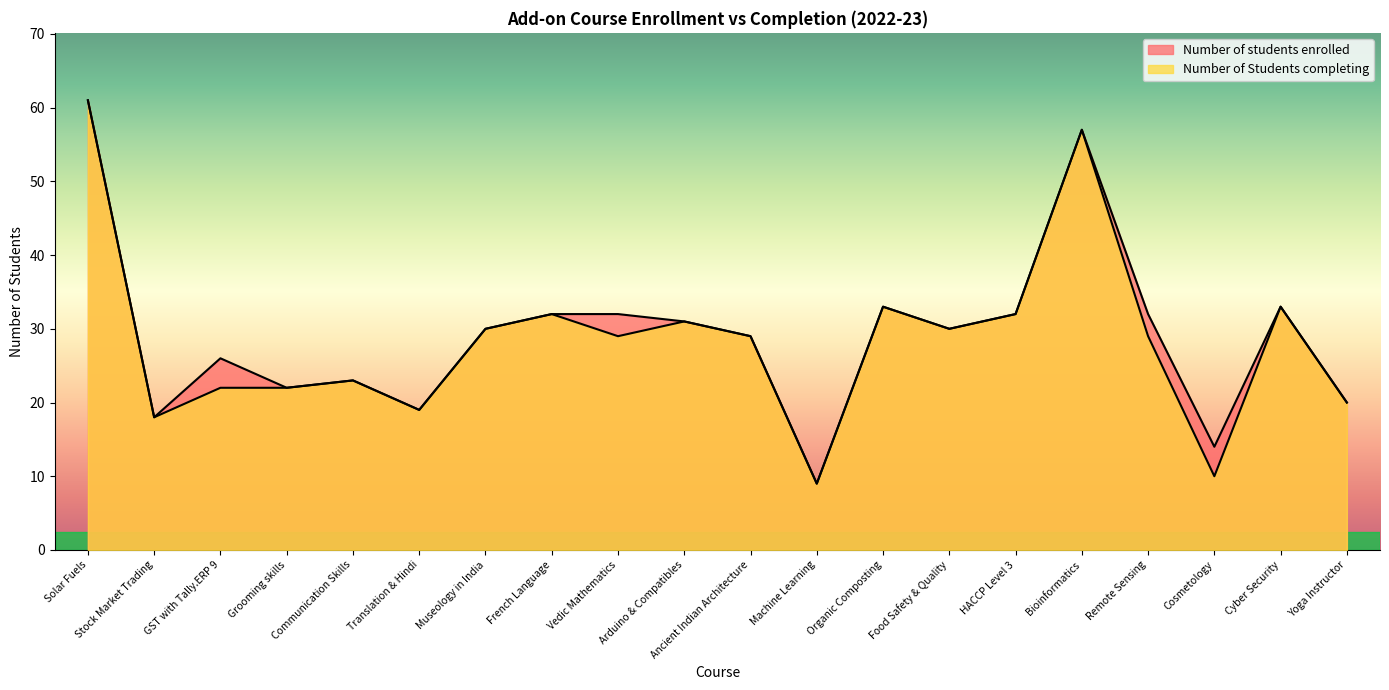

Is it true that Number of students enrolled equals 52 at French Language?

False